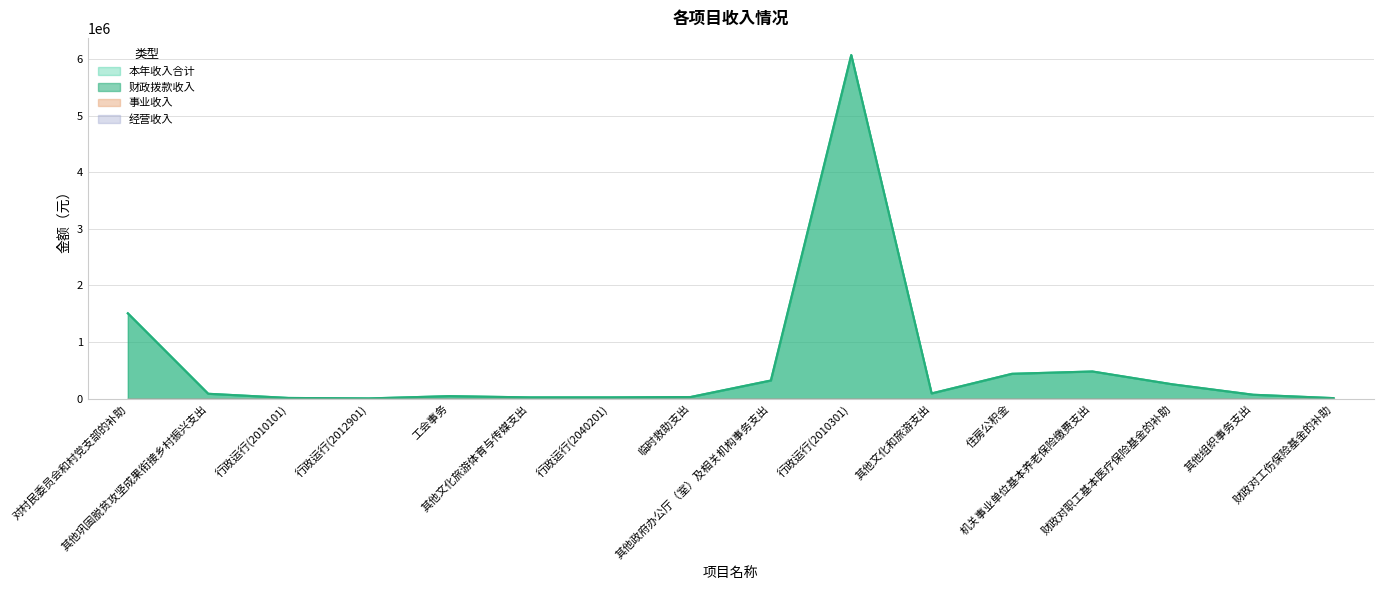

True or false: 本年收入合计 has a value of 149358.2 at 其他文化和旅游支出.

False